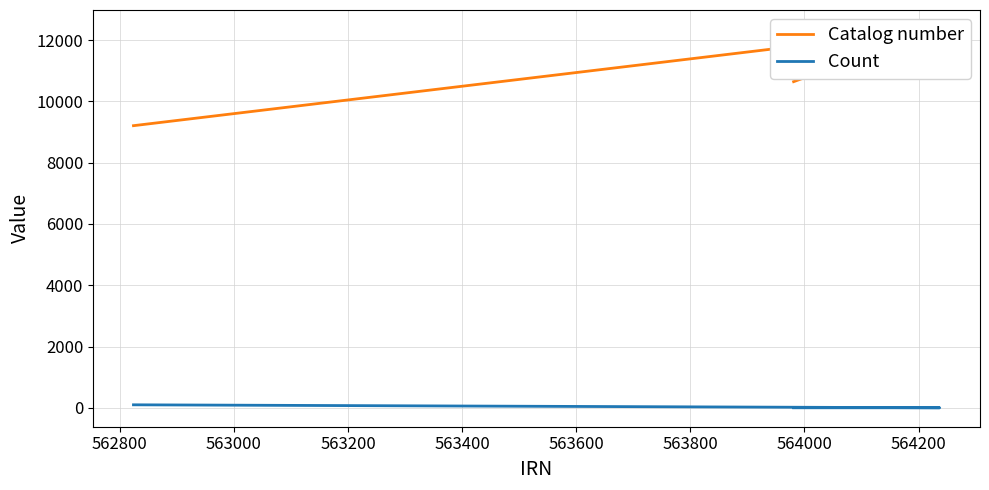

Which series has the largest total across all categories?

Catalog number